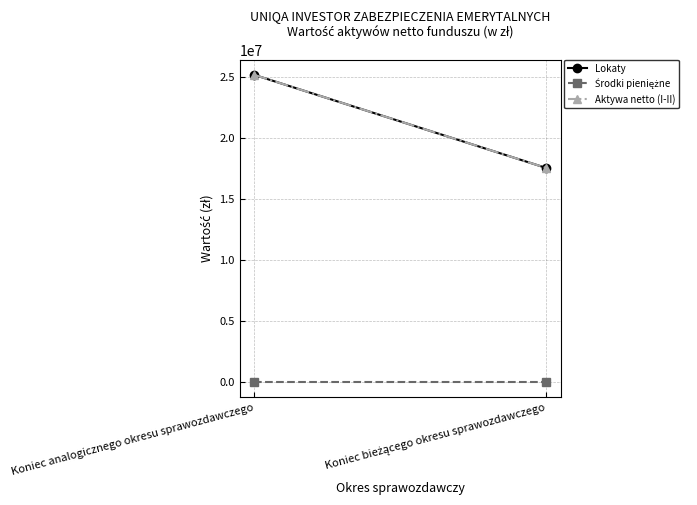

Which category has the highest value in the Lokaty series?

Koniec analogicznego okresu sprawozdawczego